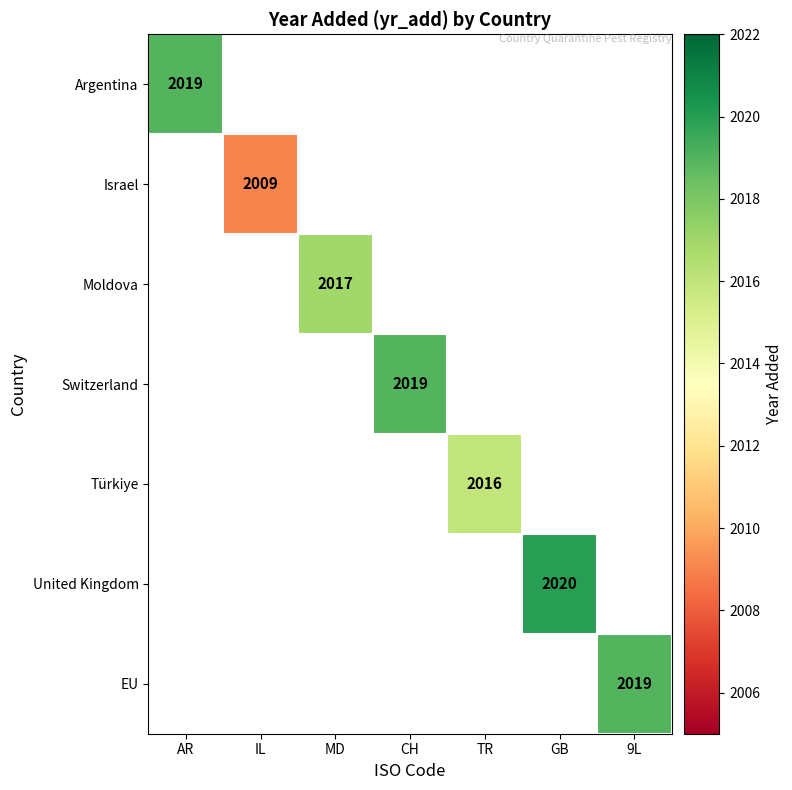

Which series has the largest range (max minus min)?

Argentina